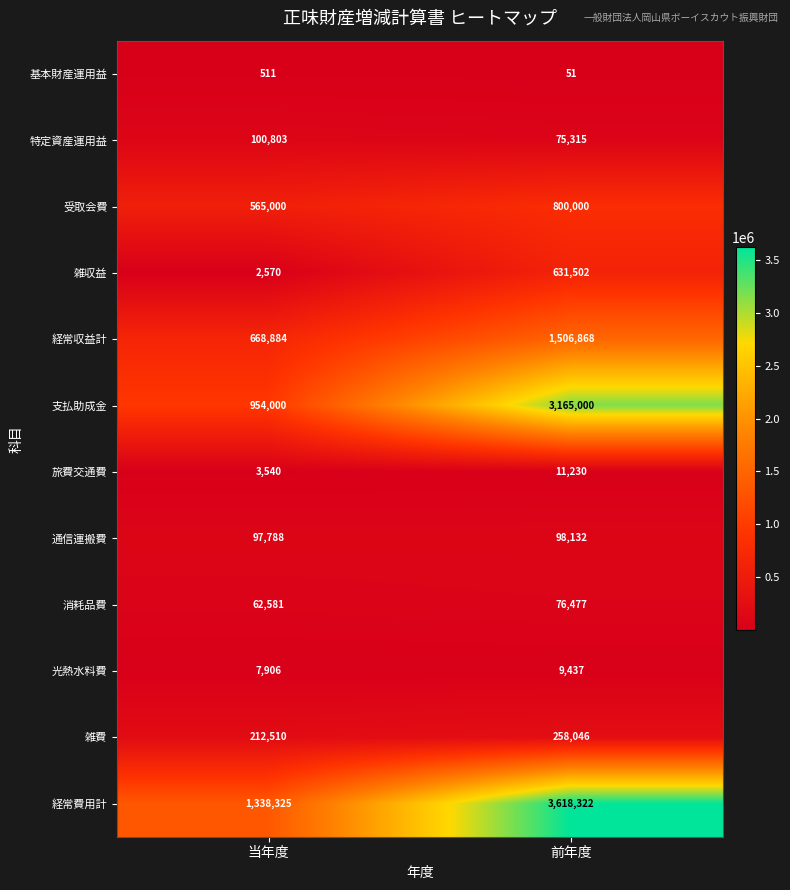

What is the approximate value of 雑収益 at 前年度, to the nearest 100?

631500